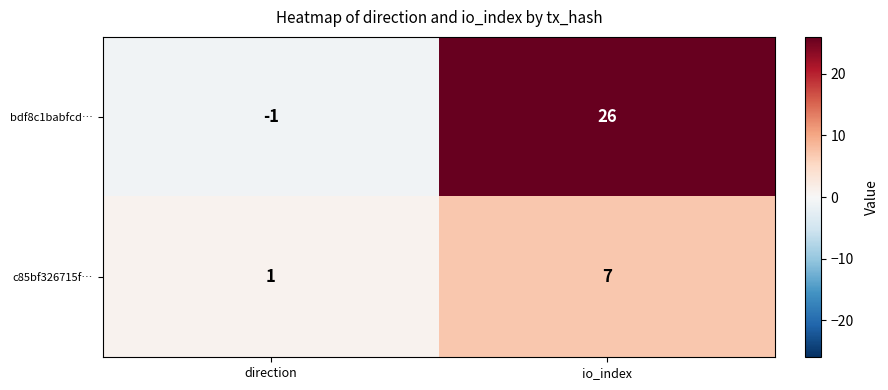

What is the difference between the maximum and minimum values in the bdf8c1babfcd… series?

27